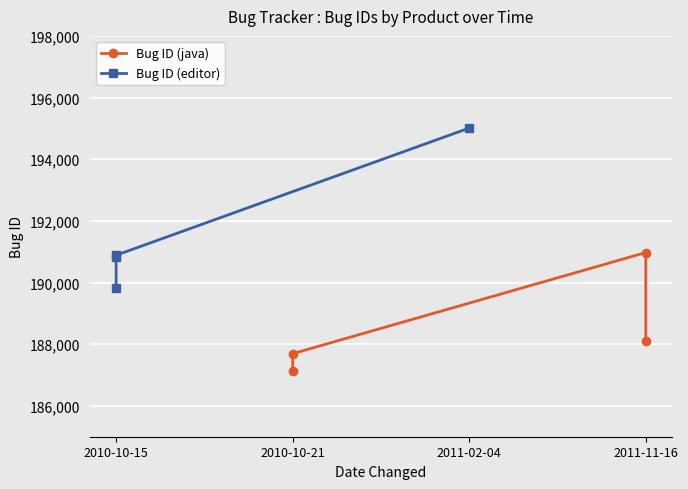

At how many categories does at least one series exceed 191265?

1